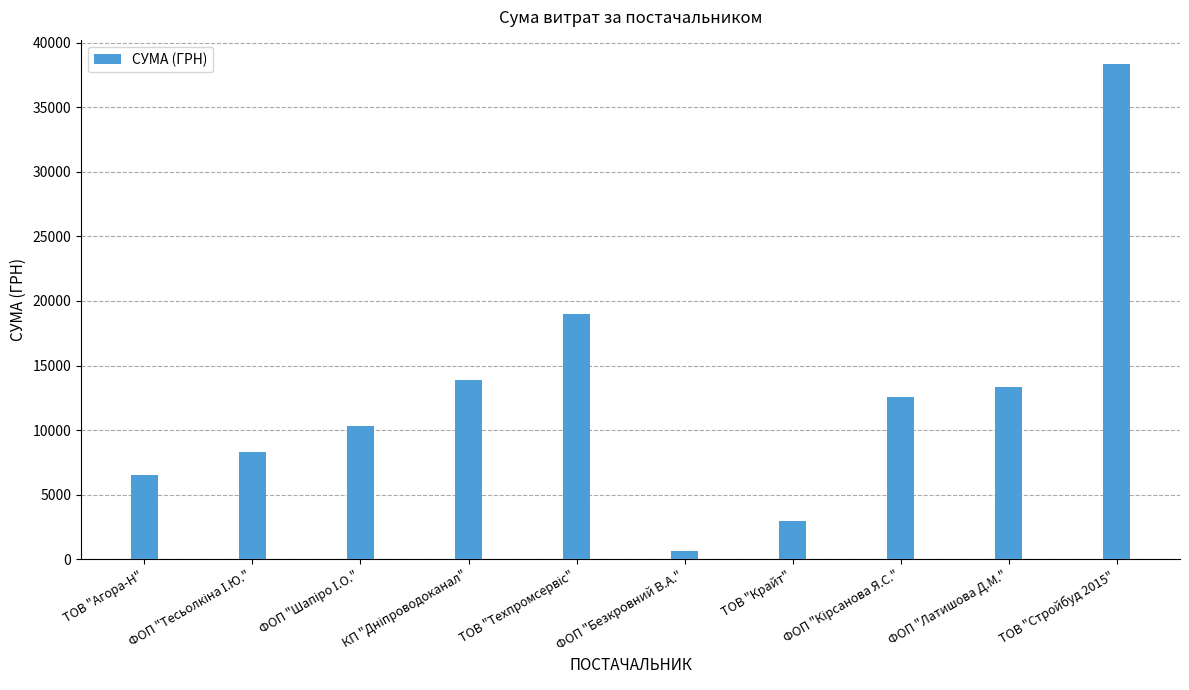

What is the value of the 9th bar from the left?

13320.0